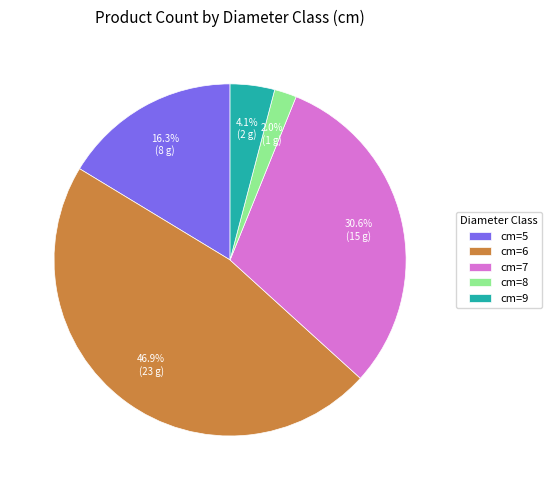

Rank the categories by value from highest to lowest.

cm=6, cm=7, cm=5, cm=9, cm=8